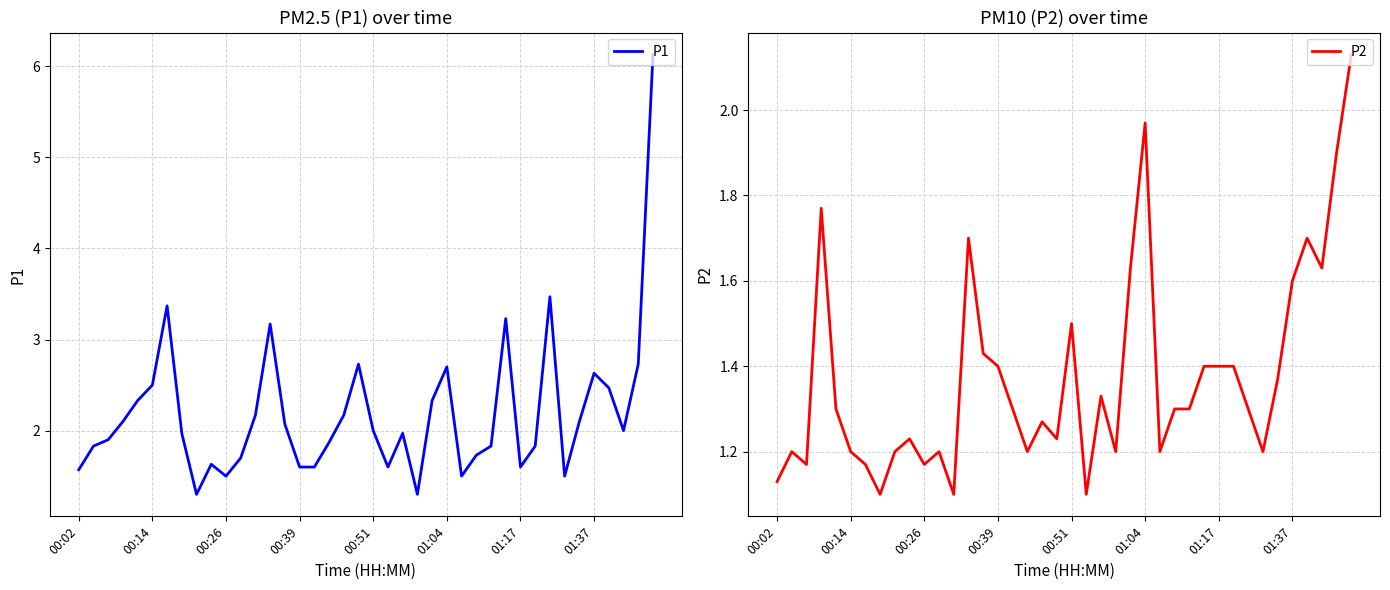

True or false: P1 has a value of 0.9 at 24.

False